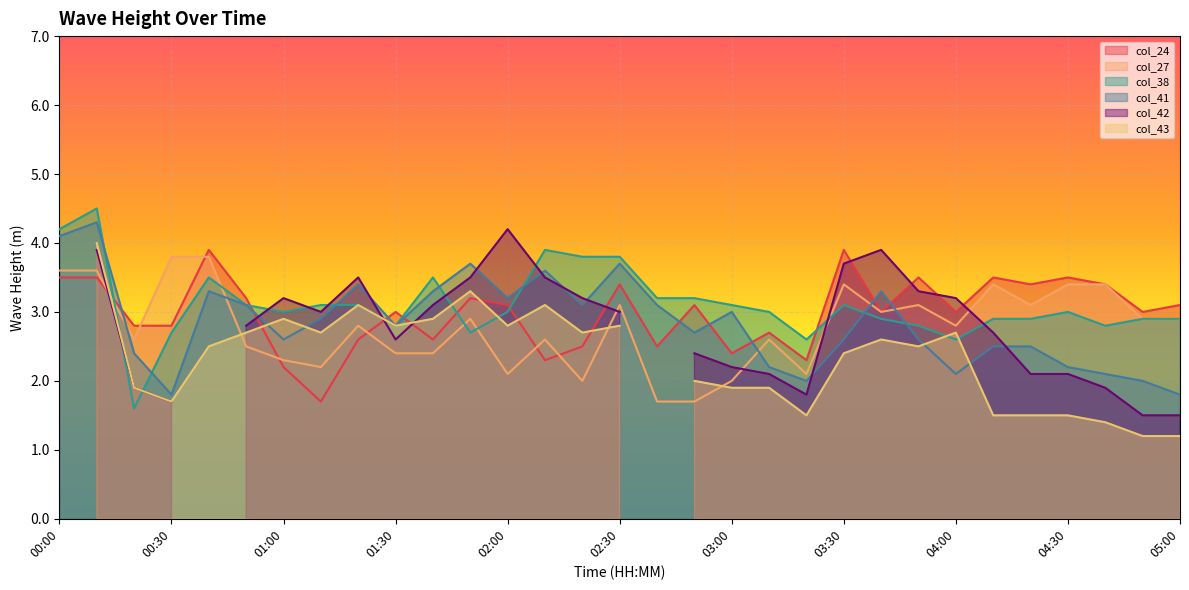

How many values in the col_24 series exceed 3?

15